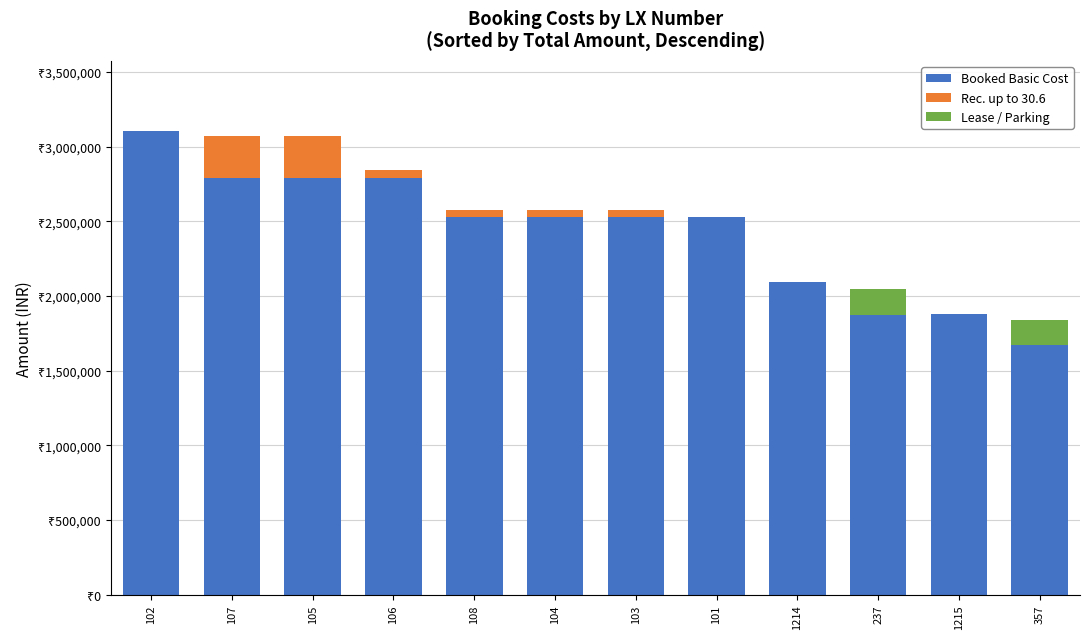

Are the bars horizontal?

No